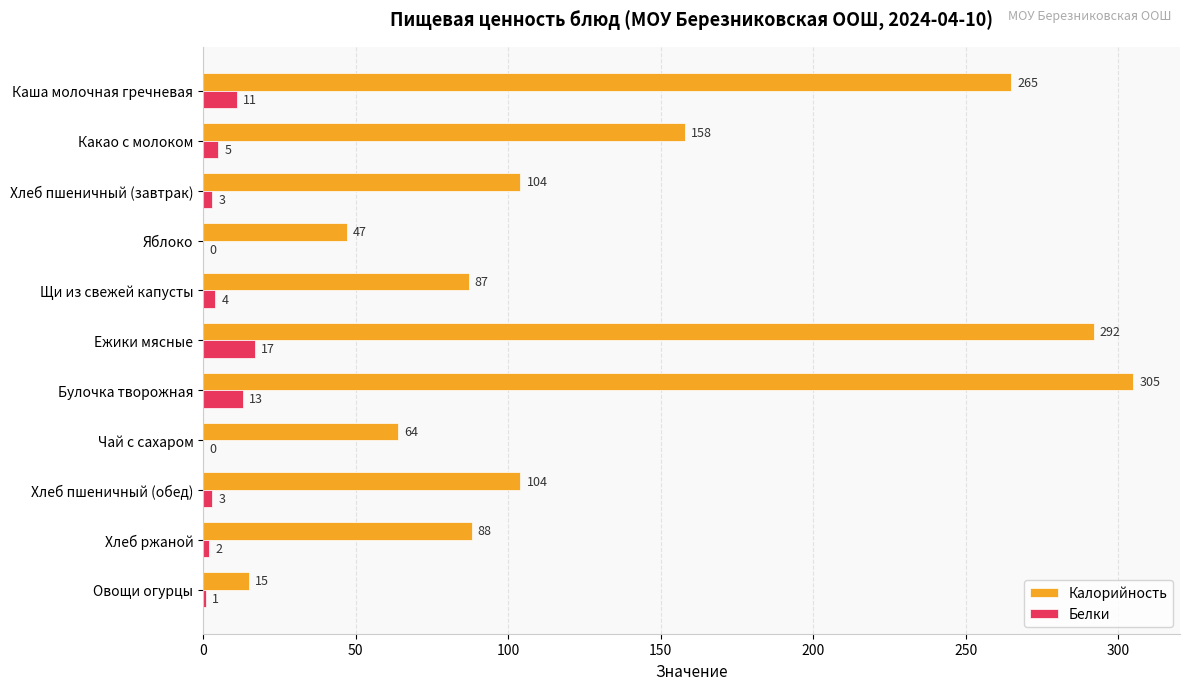

Which series changed the most between Каша молочная гречневая and Хлеб ржаной?

Калорийность